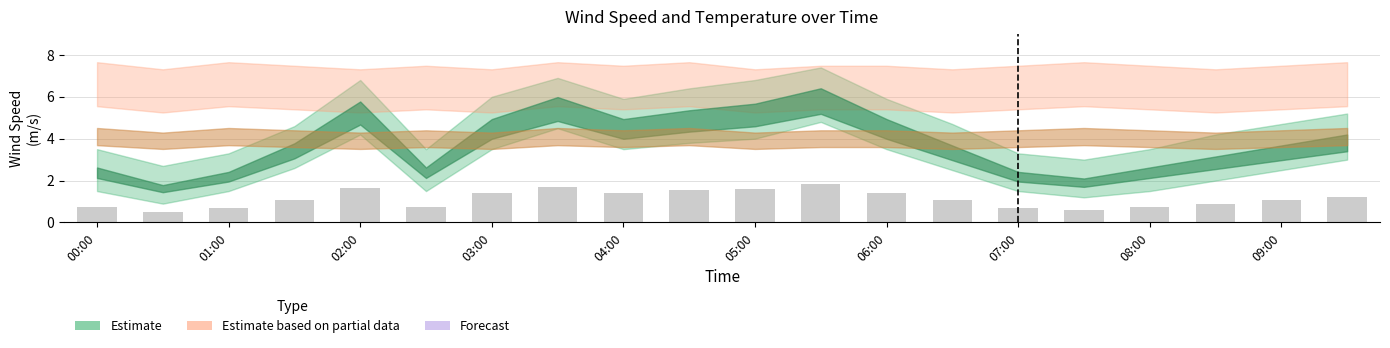

What is the smallest value displayed?

0.5